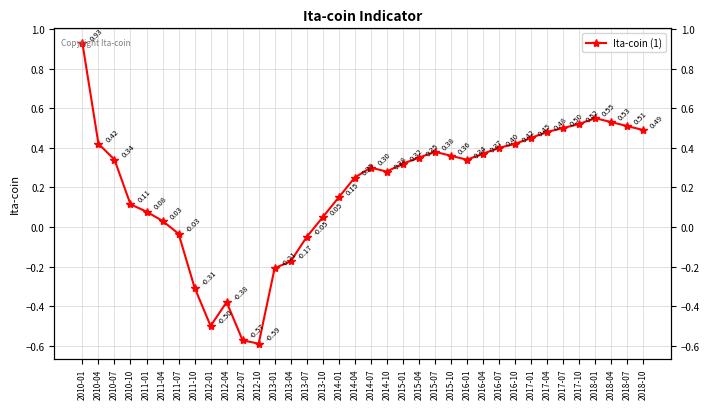

The value at 2015-07 is 0.4. True or false?

True